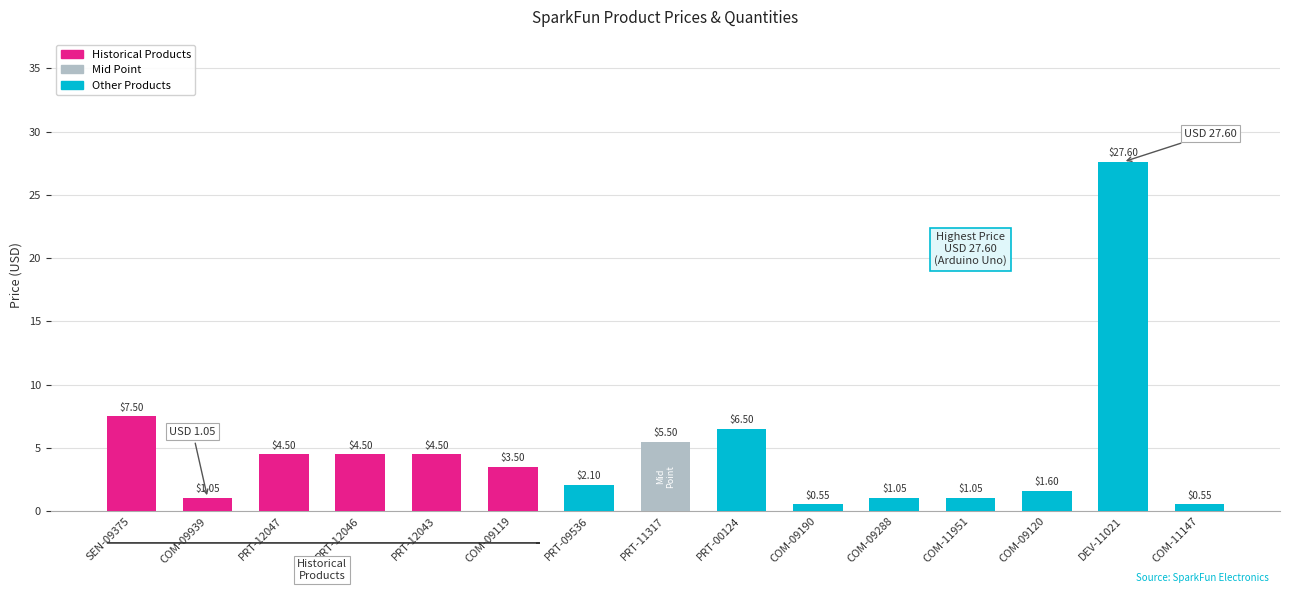

What is the difference between the maximum and minimum values?

27.1